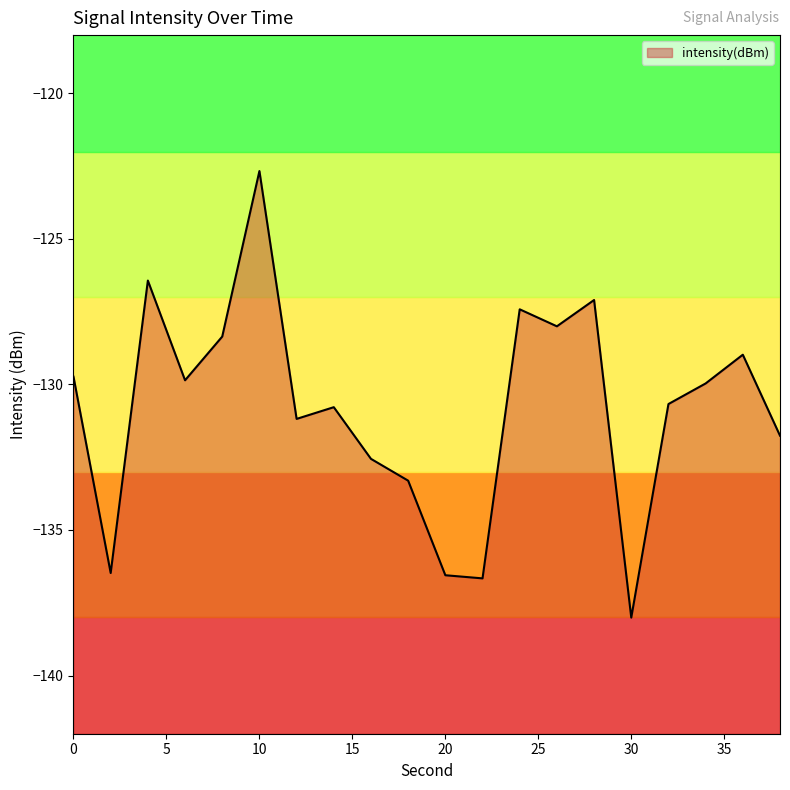

What is the approximate value at 16?

-132.6